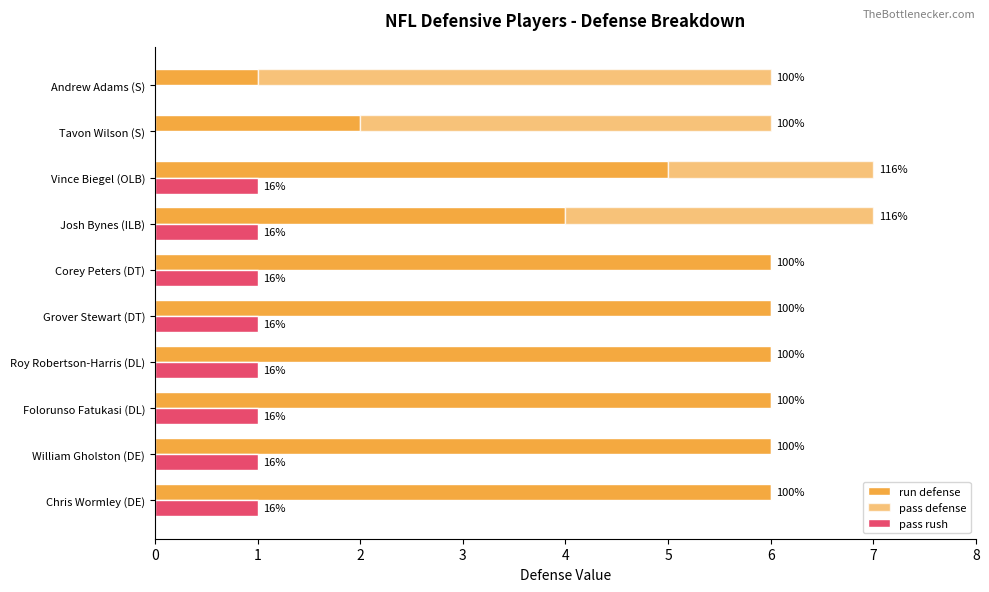

Between Roy Robertson-Harris (DL) and Folorunso Fatukasi (DL), which is larger?

Roy Robertson-Harris (DL)